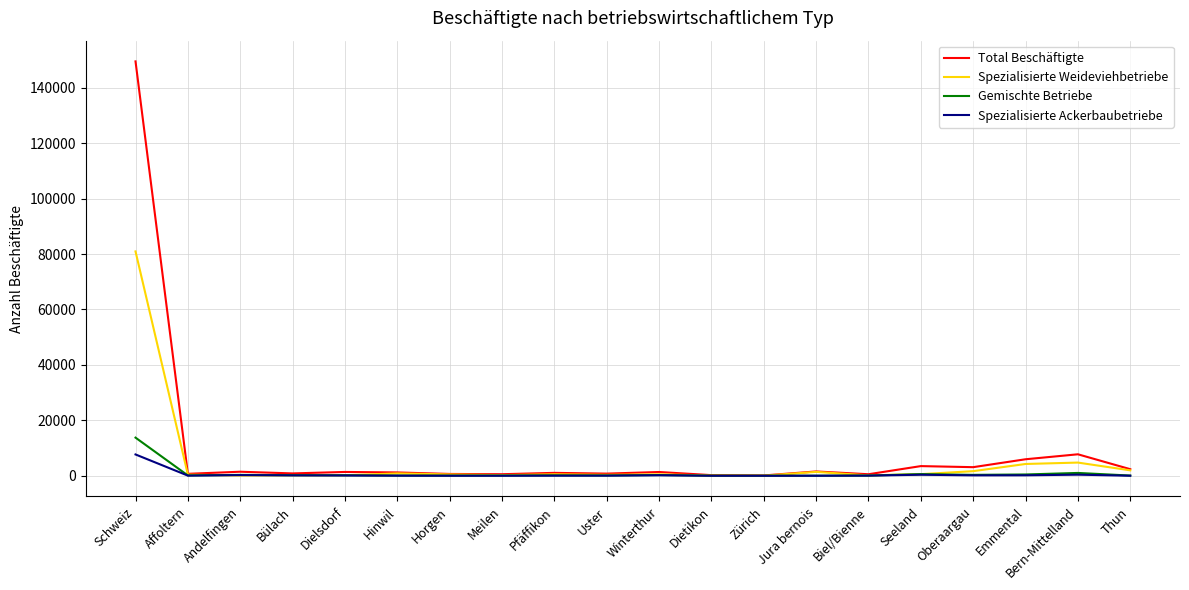

Is the value of Total Beschäftigte at Thun greater than the value of Spezialisierte Weideviehbetriebe at Bülach?

Yes